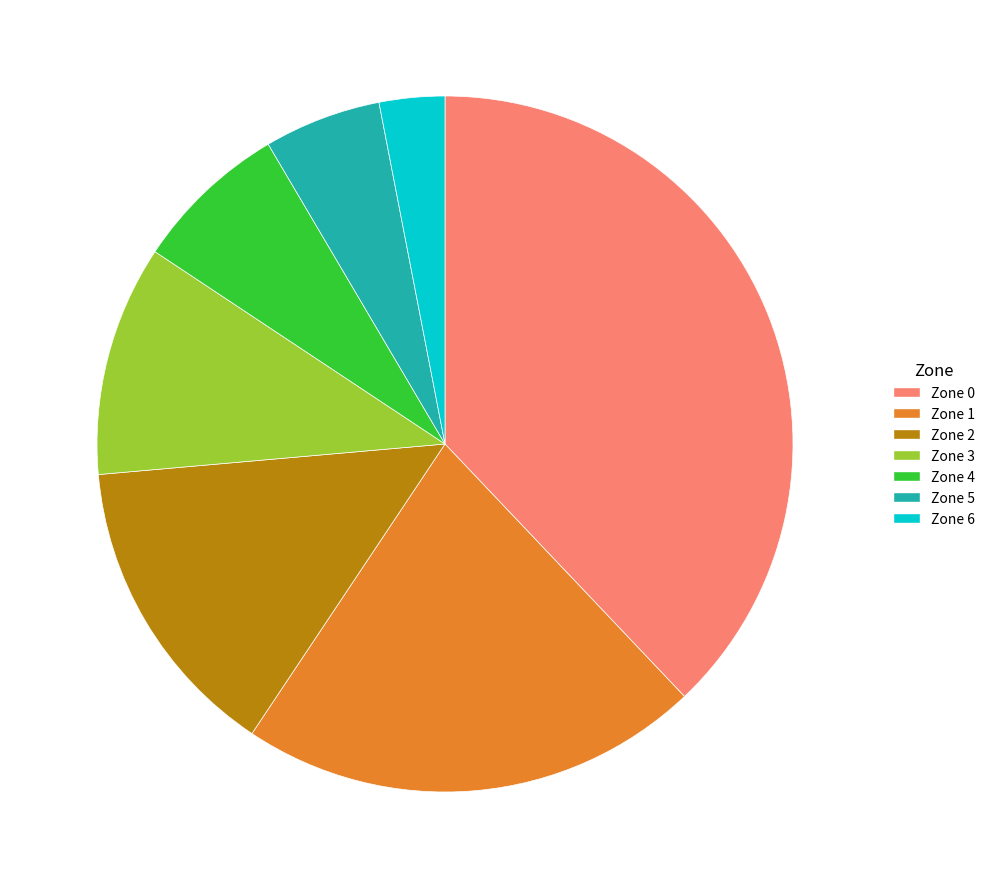

Which category has the biggest portion of the pie?

Zone 0